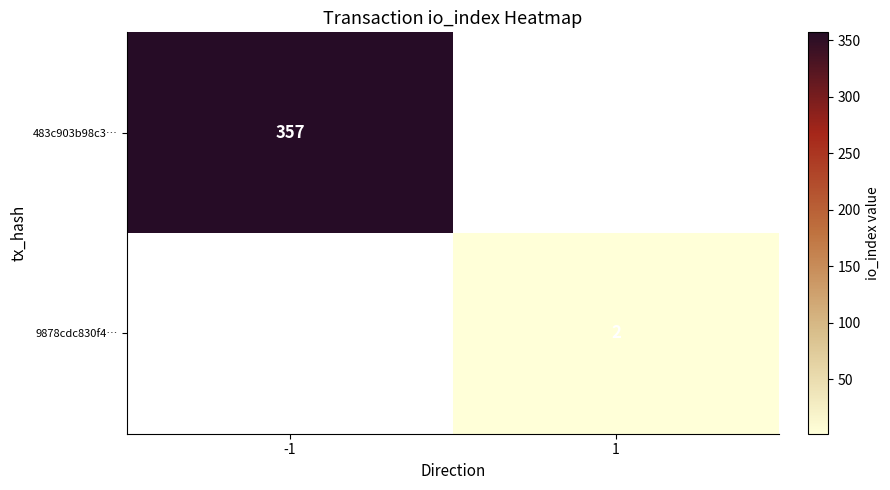

The 9878cdc830f4… series shows 3 at 1. True or false?

False